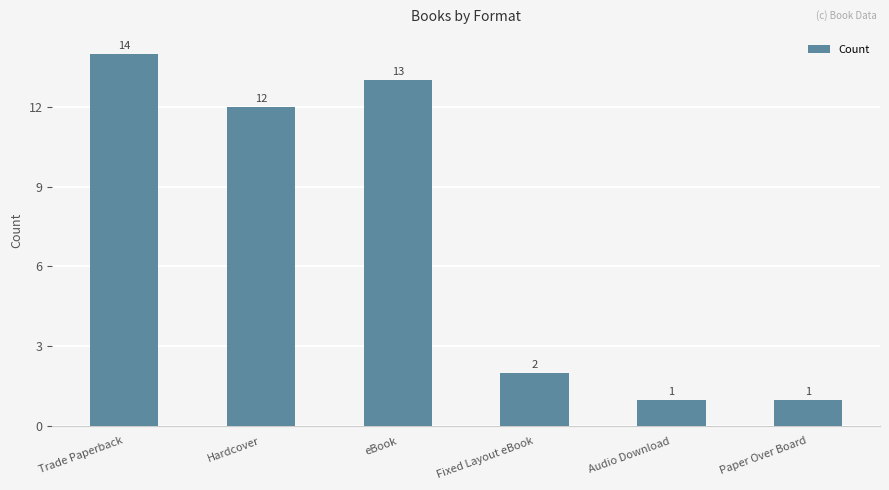

Which label corresponds to the largest value in the chart?

Trade Paperback